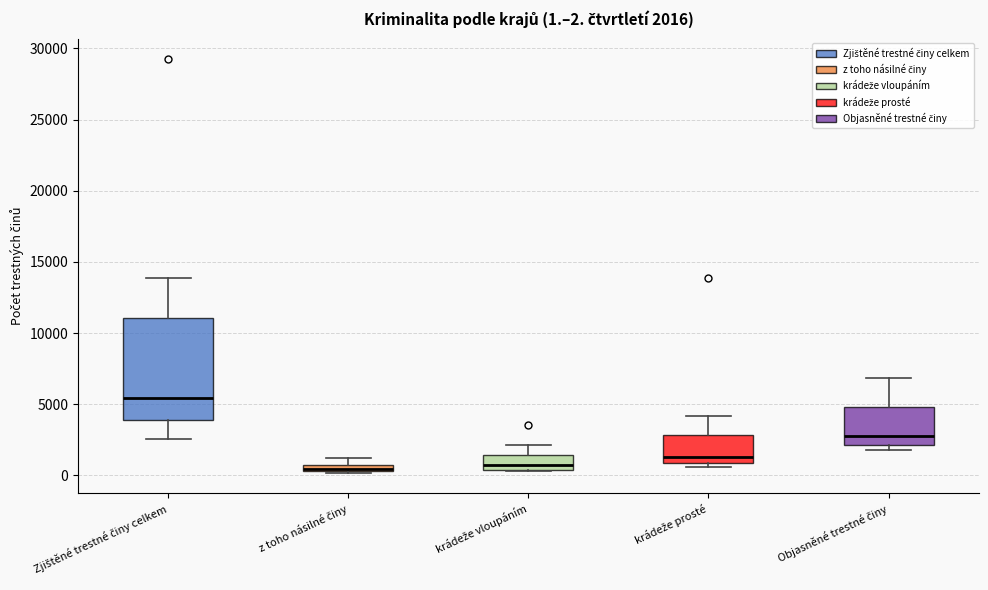

Which box is the tallest, from its lower edge to its upper edge?

Zjištěné trestné činy celkem